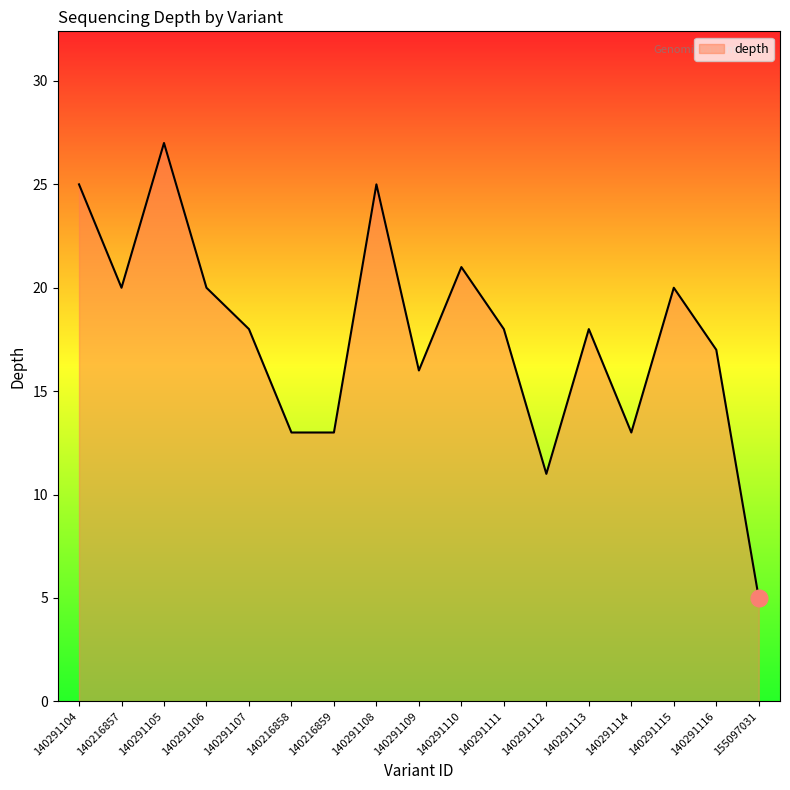

Does the chart have visible grid lines?

No